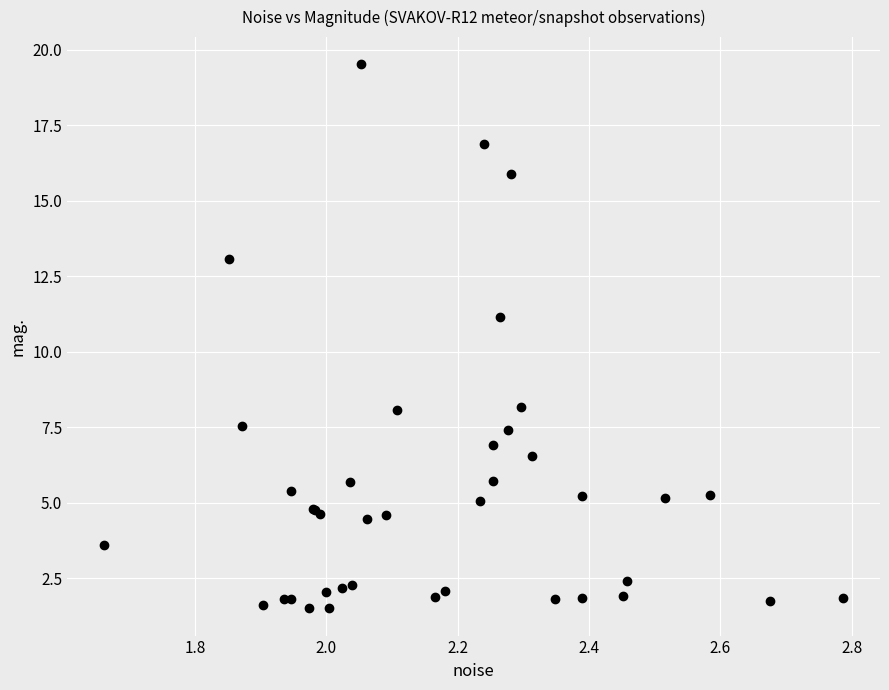

What Y value in the scatter plot is closest to 10?

11.2